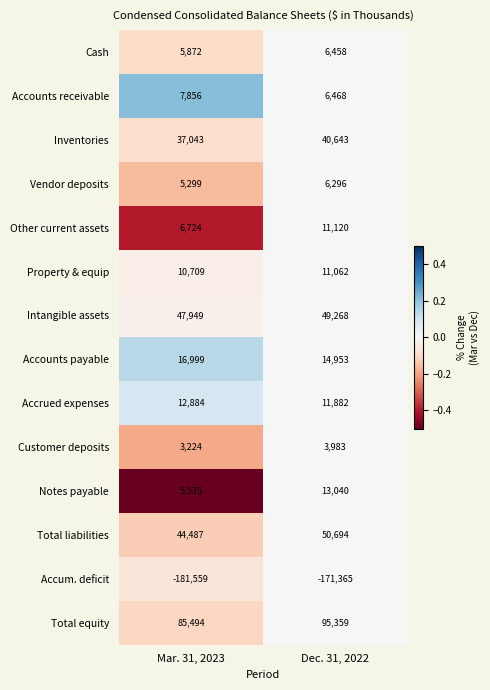

What is the sum of all Accum. deficit values?

-352924